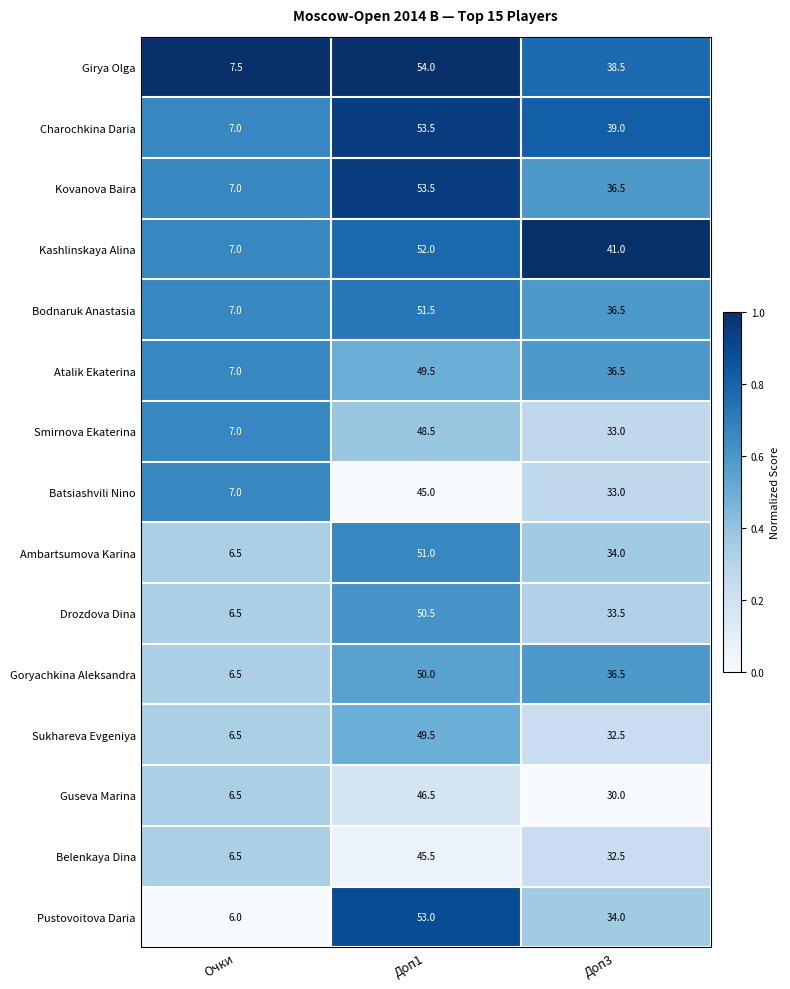

True or false: Charochkina Daria has a value of 1.5 at Очки.

False